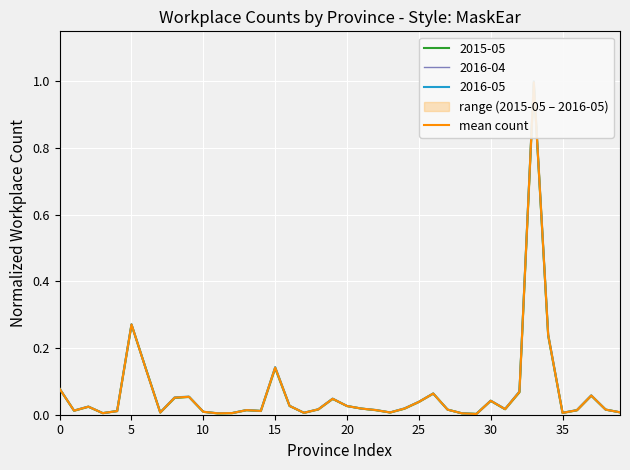

At which category does the chart reach its peak across all series?

33